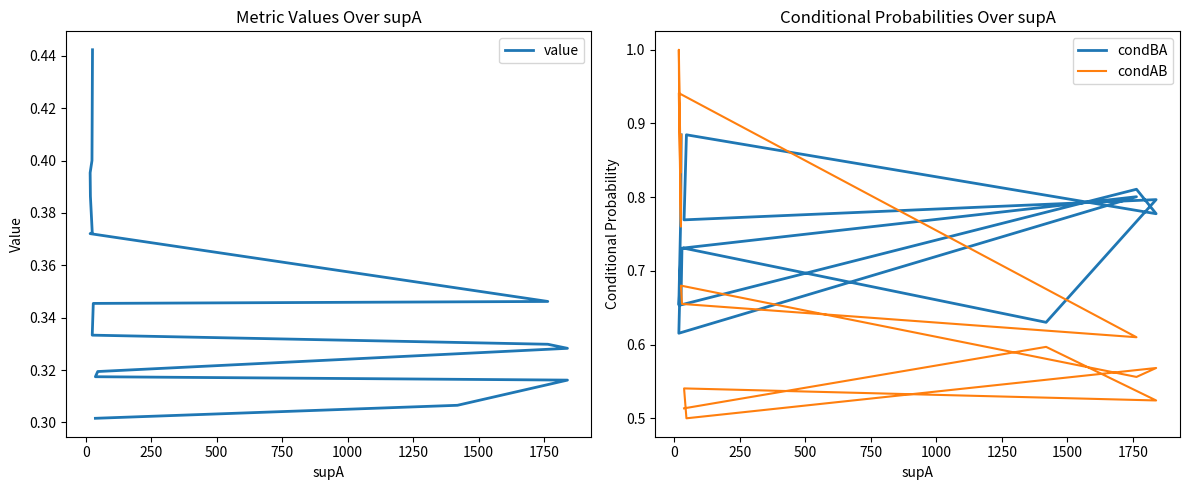

True or false: condAB has more than 2 points higher than both neighbors.

True